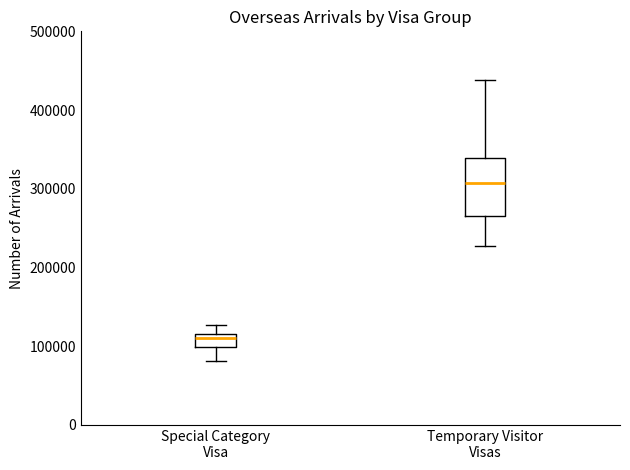

Comparing the boxes themselves (not the whiskers), which one is the tallest?

Temporary Visitor Visas